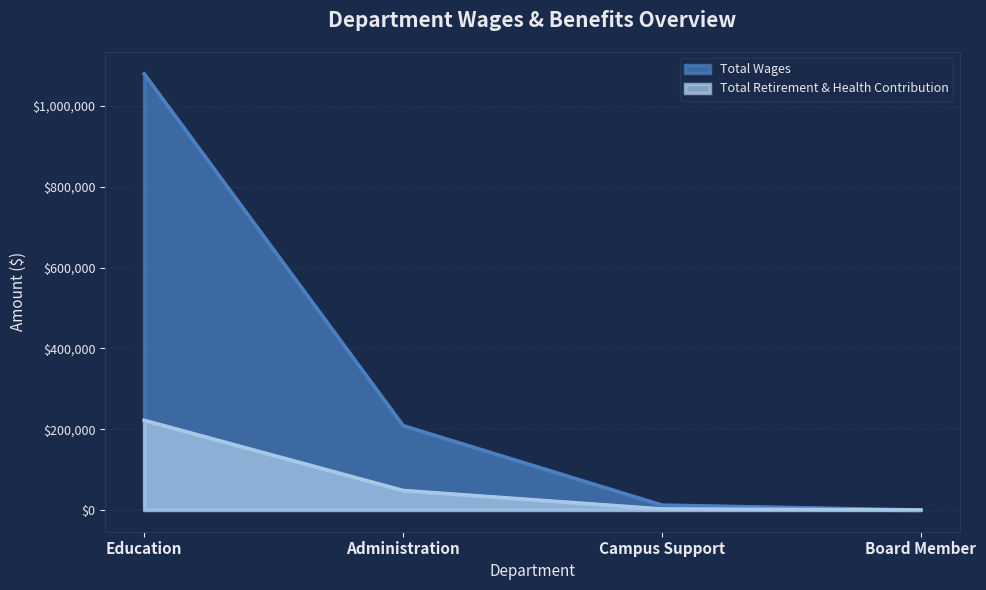

At Board Member, list the series in order from largest to smallest.

Total Wages, Total Retirement & Health Contribution